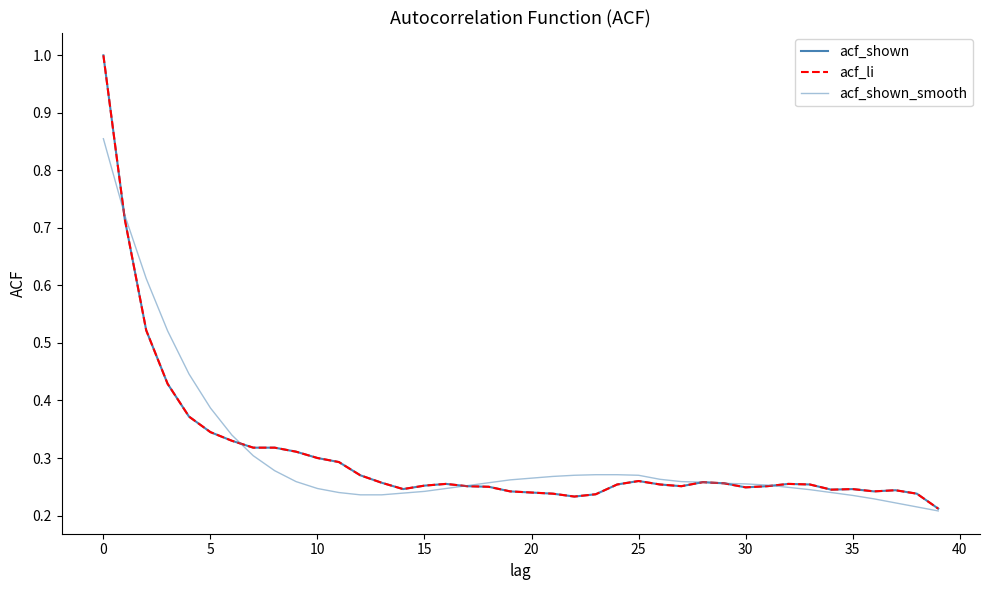

Does the chart display data point markers on the line(s)?

No